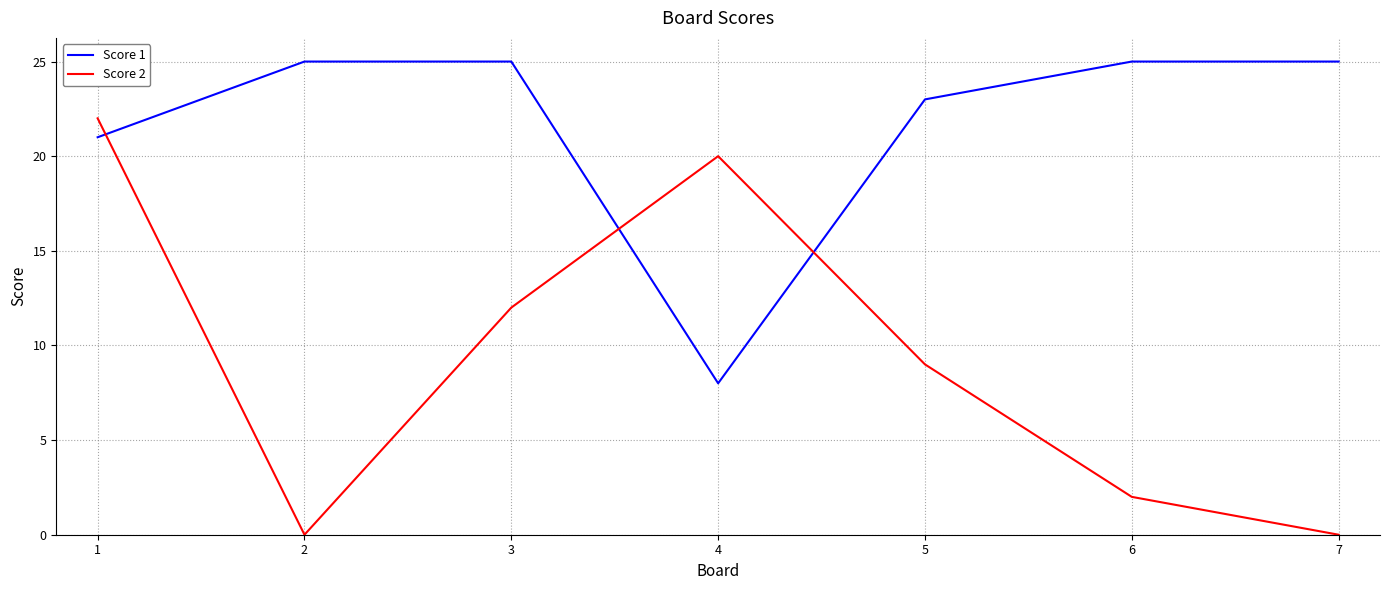

Rank the series at 6 from lowest to highest value.

Score 2, Score 1